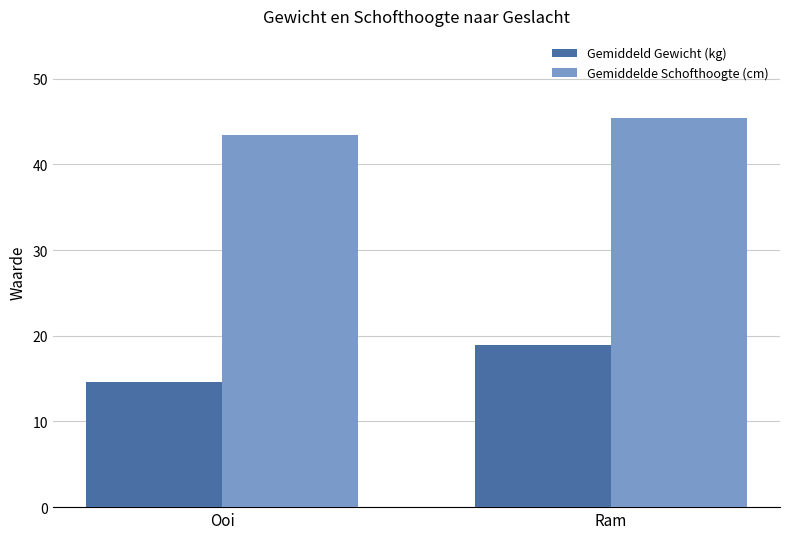

What is the average value of the Gemiddelde Schofthoogte (cm) series?

44.4